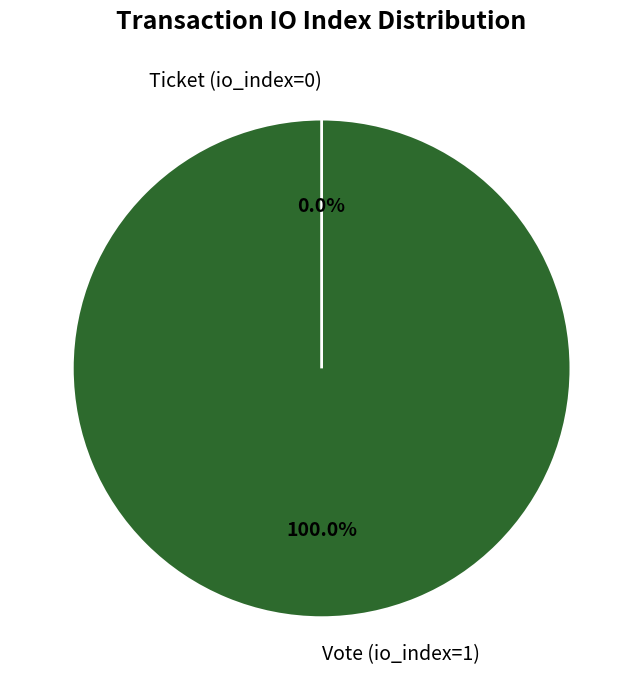

To the nearest percent, what is the combined percentage of Ticket (io_index=0) and Vote (io_index=1)?

100%